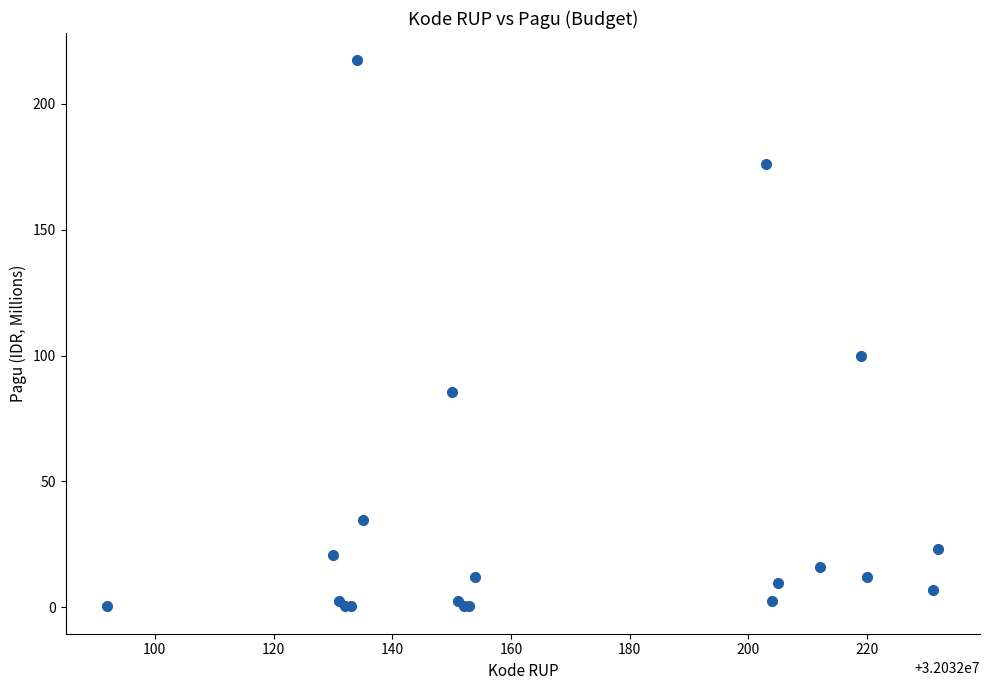

What Y value in the scatter plot is closest to 108?

100.0